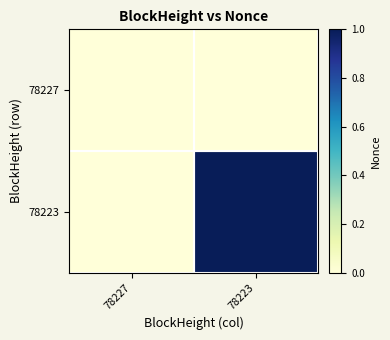

Reading left to right, list all the values displayed in this chart.

78227: 78227=0	78223=0
78223: 78227=0	78223=1